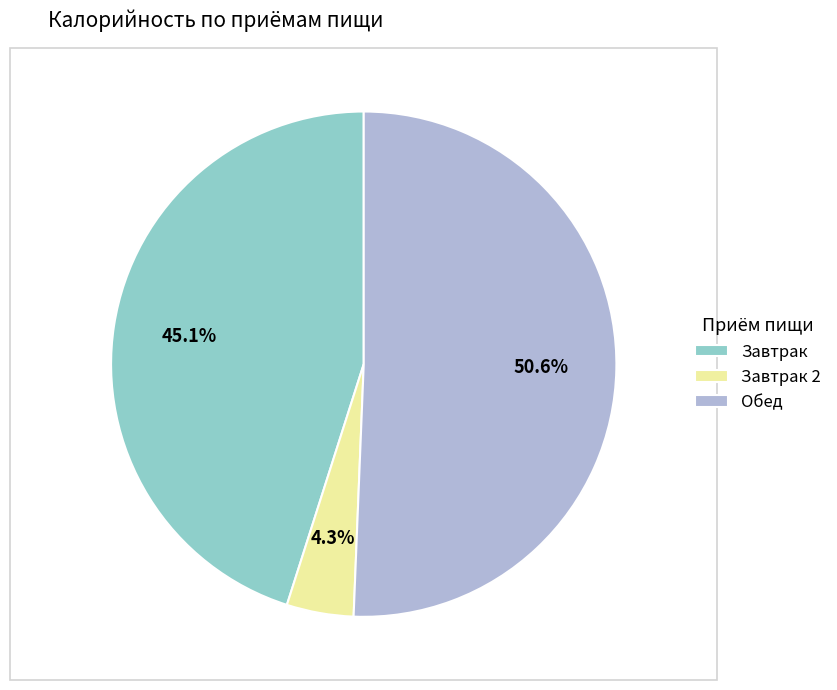

What portion of the pie excludes Обед?

49.4%